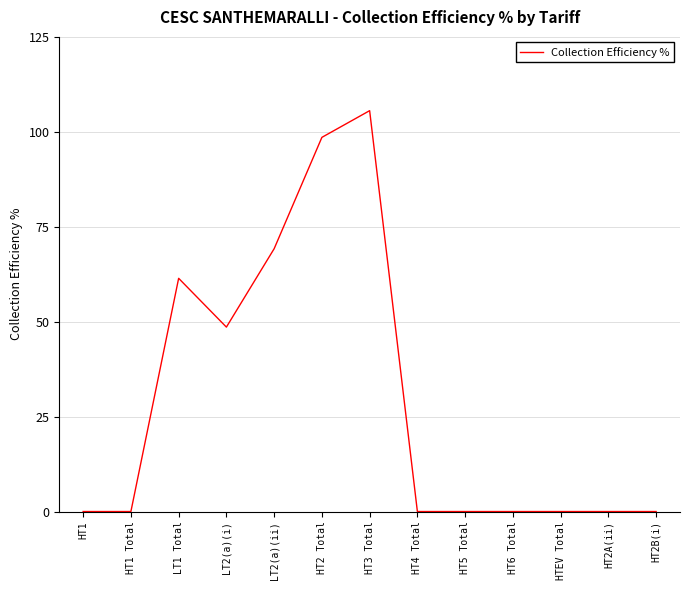

What position from the right is LT2(a)(i)?

10